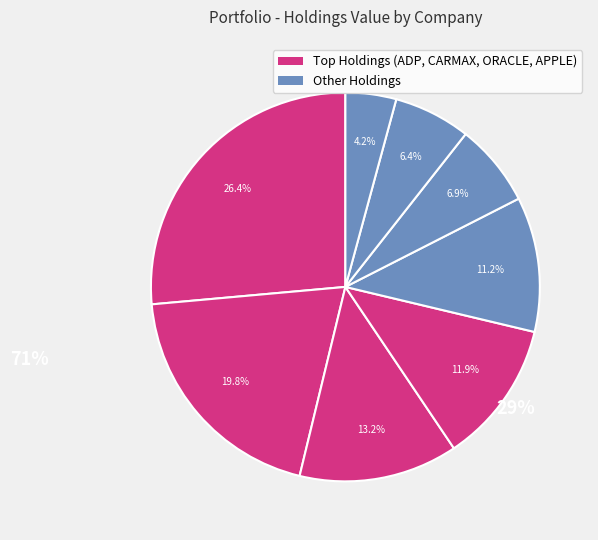

To the nearest percent, what is the difference between the largest and smallest slice percentages?

22%